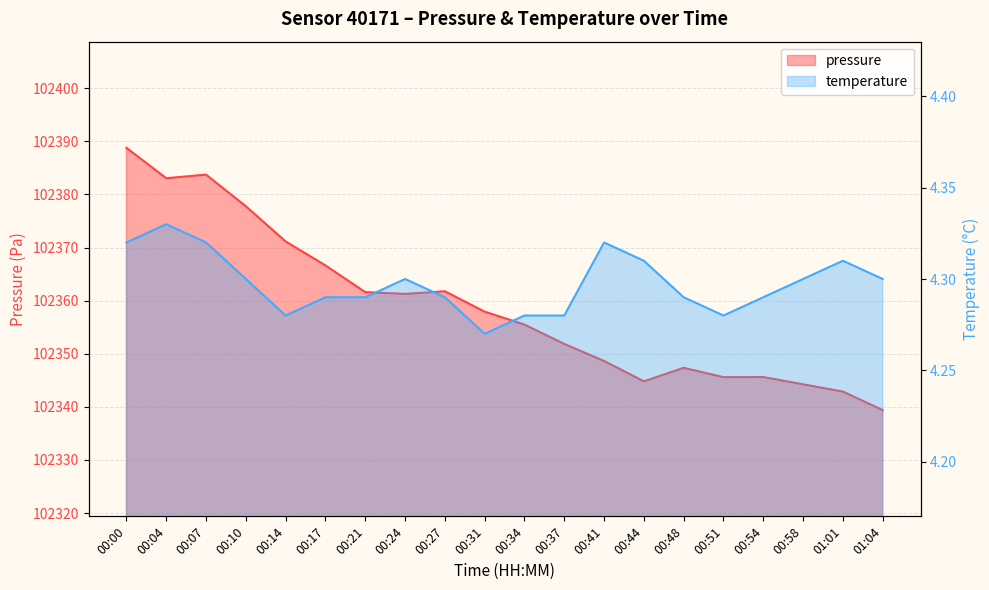

The value of pressure at 00:17 is 147887.2. True or false?

False